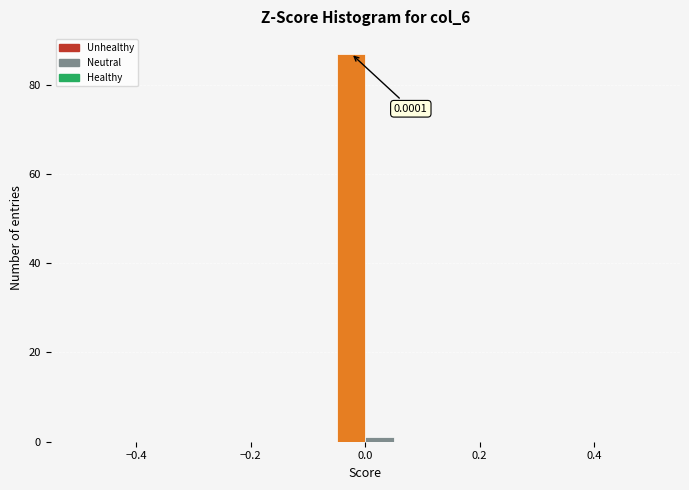

Read against the x-axis, roughly where is the centre of the tallest bar?

-0.02